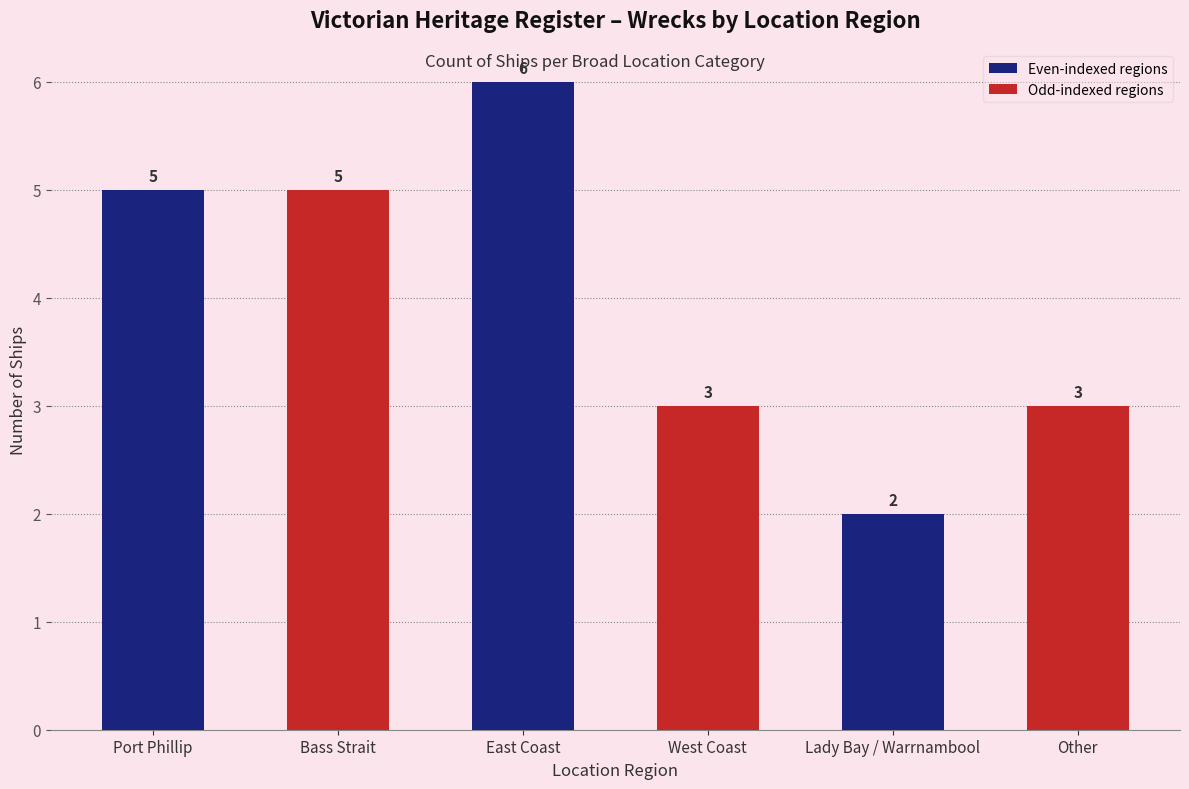

What is the label of the 6th bar from the right?

Port Phillip